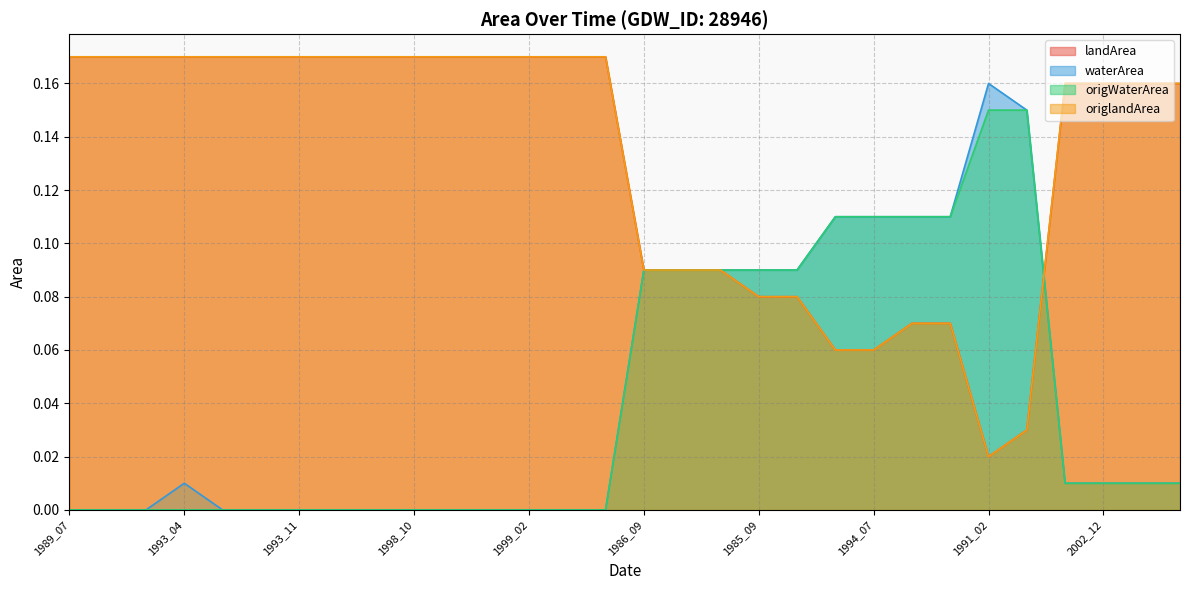

Which series changed the most between 1998_11 and 2008_12?

waterArea